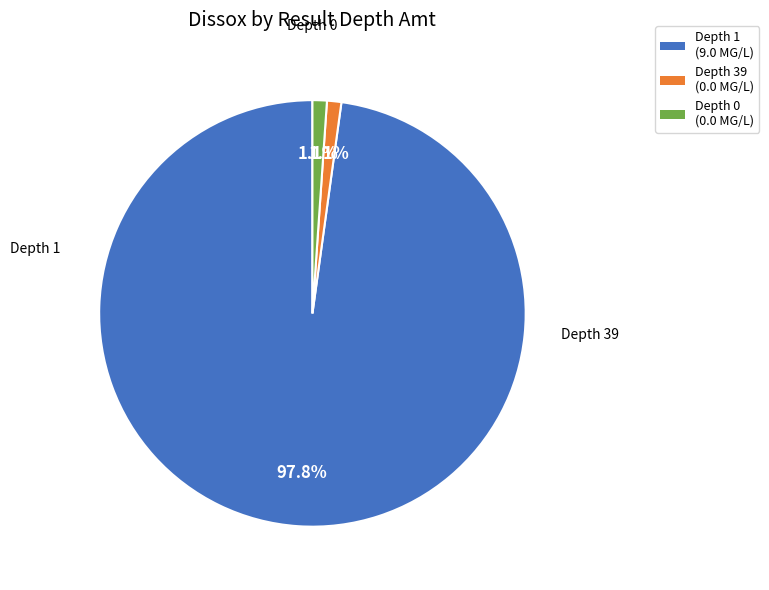

Does any single category account for the majority?

Yes